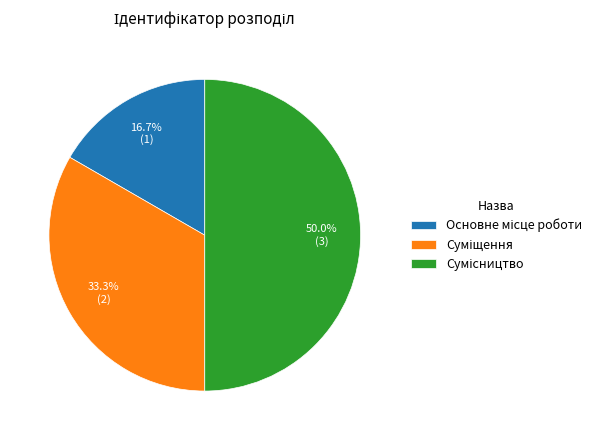

Count the number of slices in the pie.

3